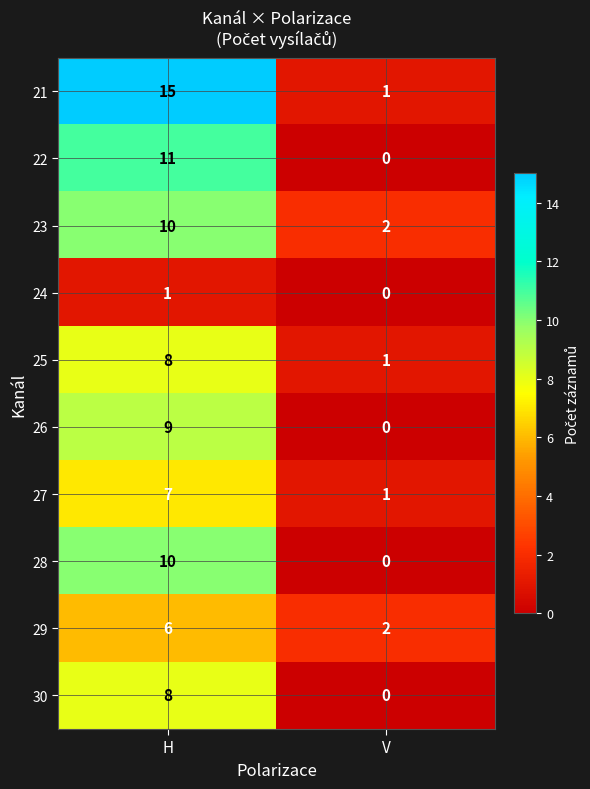

The value of 25 at V is 2. True or false?

False